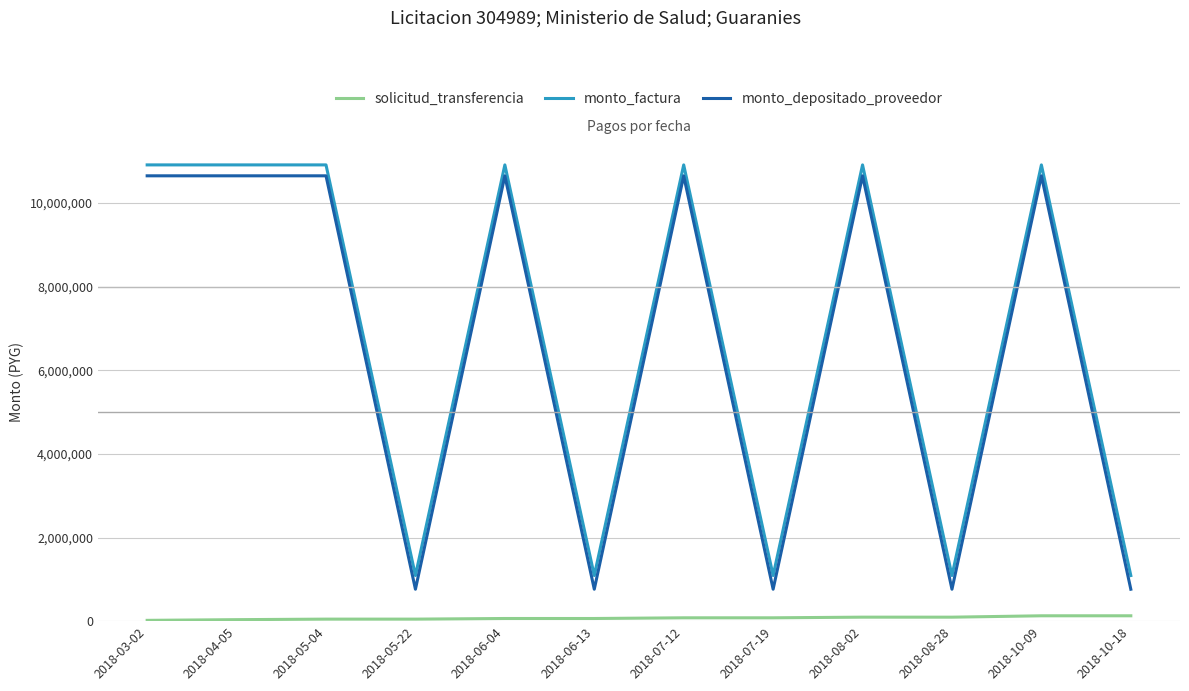

What is the difference between the maximum and minimum values in the solicitud_transferencia series?

109055